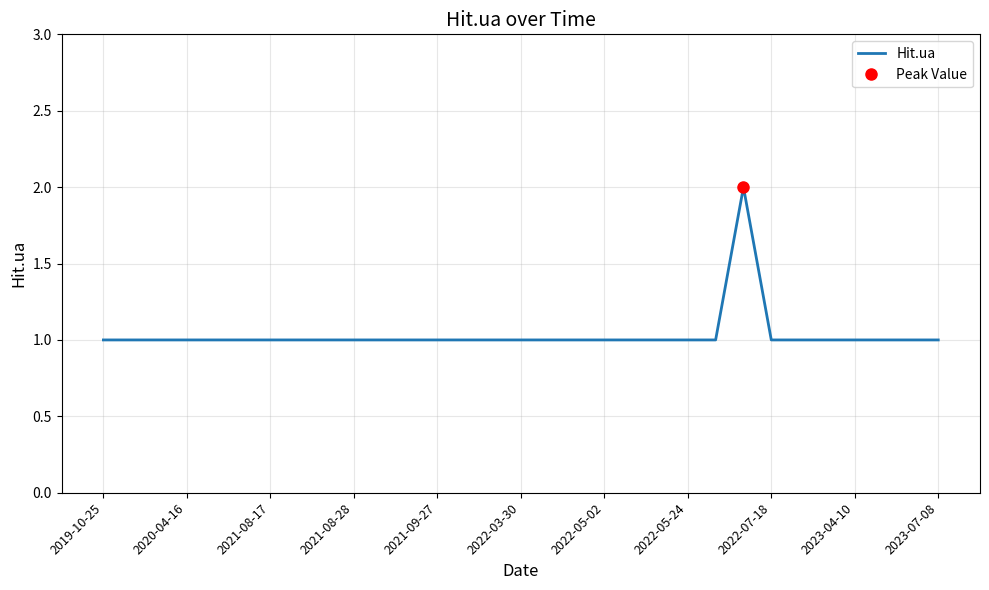

Does the chart display data point markers on the line(s)?

No